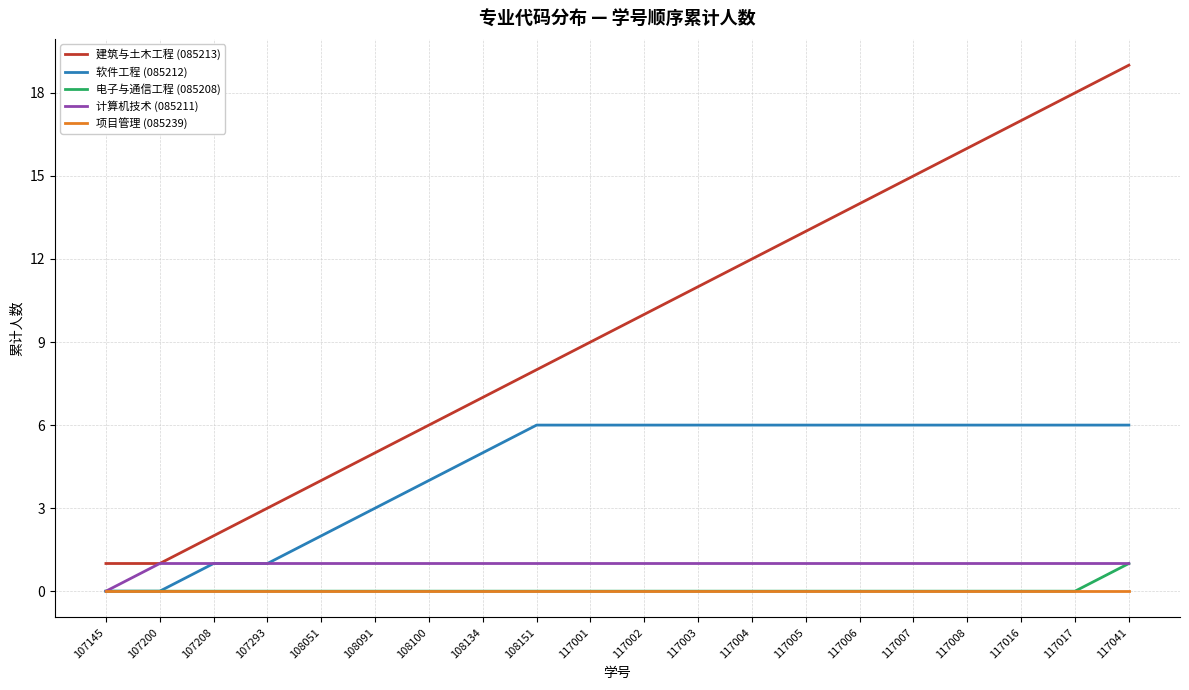

The 计算机技术 (085211) series shows 0 at 107208. True or false?

False